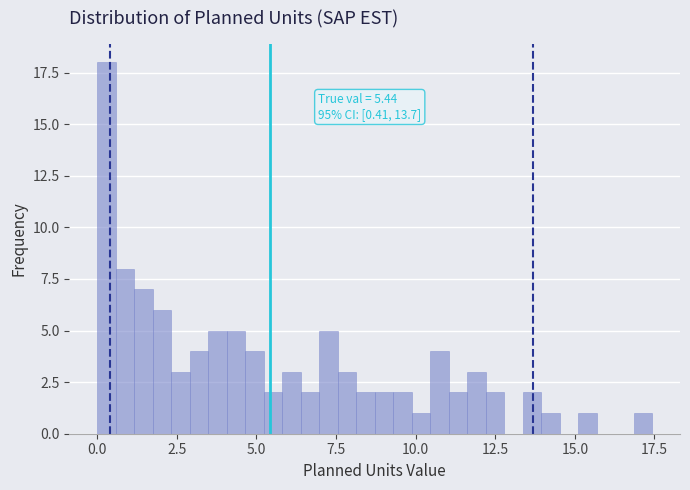

Around what value on the x-axis is the tallest bar? Give the approximate position of its centre, as read against the axis.

0.5